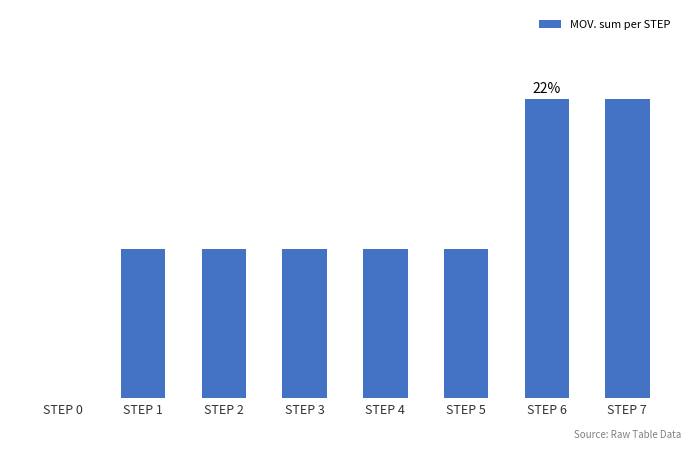

Are the bars horizontal?

No